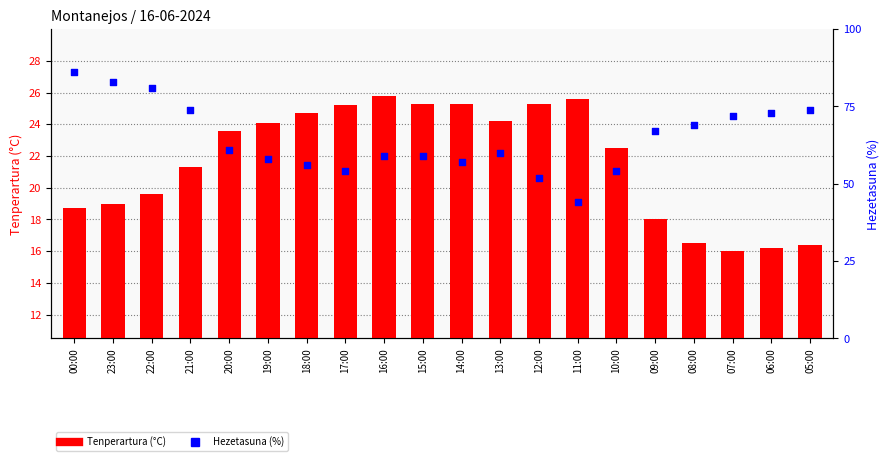

Which series has the largest Y range (max minus min)?

Hezetasuna (%)